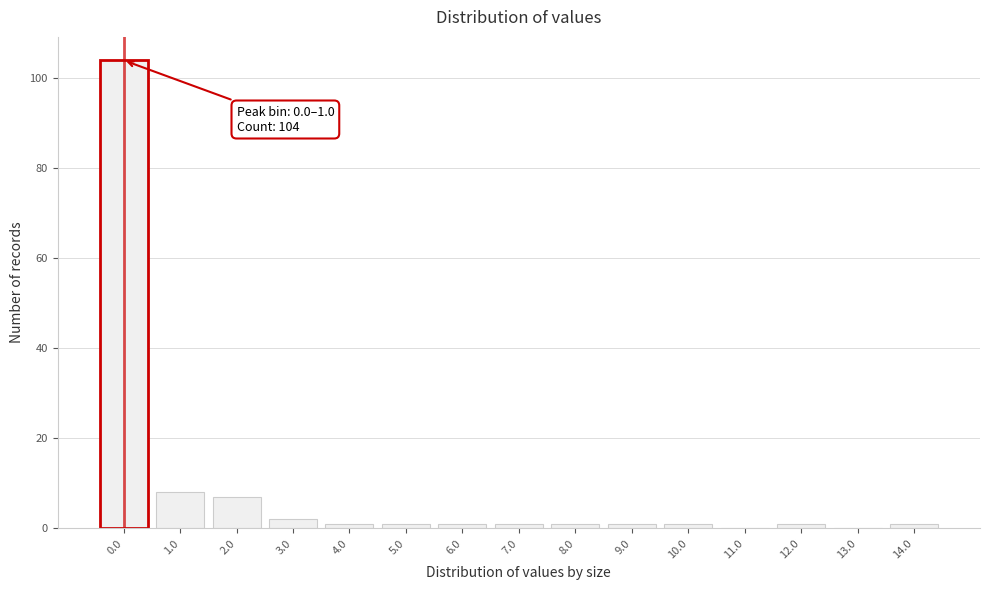

Reading left to right, list all the values displayed in this chart.

0.0=104	1.0=8	2.0=7	3.0=2	4.0=1	5.0=1	6.0=1	7.0=1	8.0=1	9.0=1	10.0=1	11.0=0	12.0=1	13.0=0	14.0=1